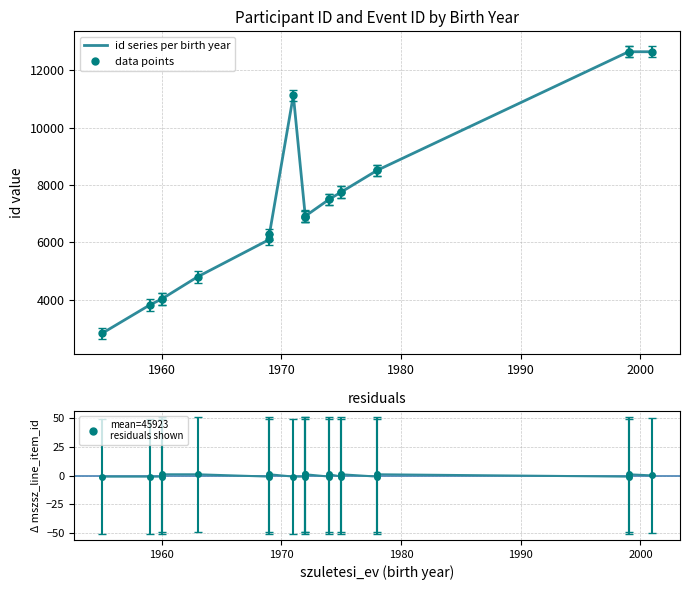

True or false: mszsz_line_item_id residuals and id intersect in this chart.

False